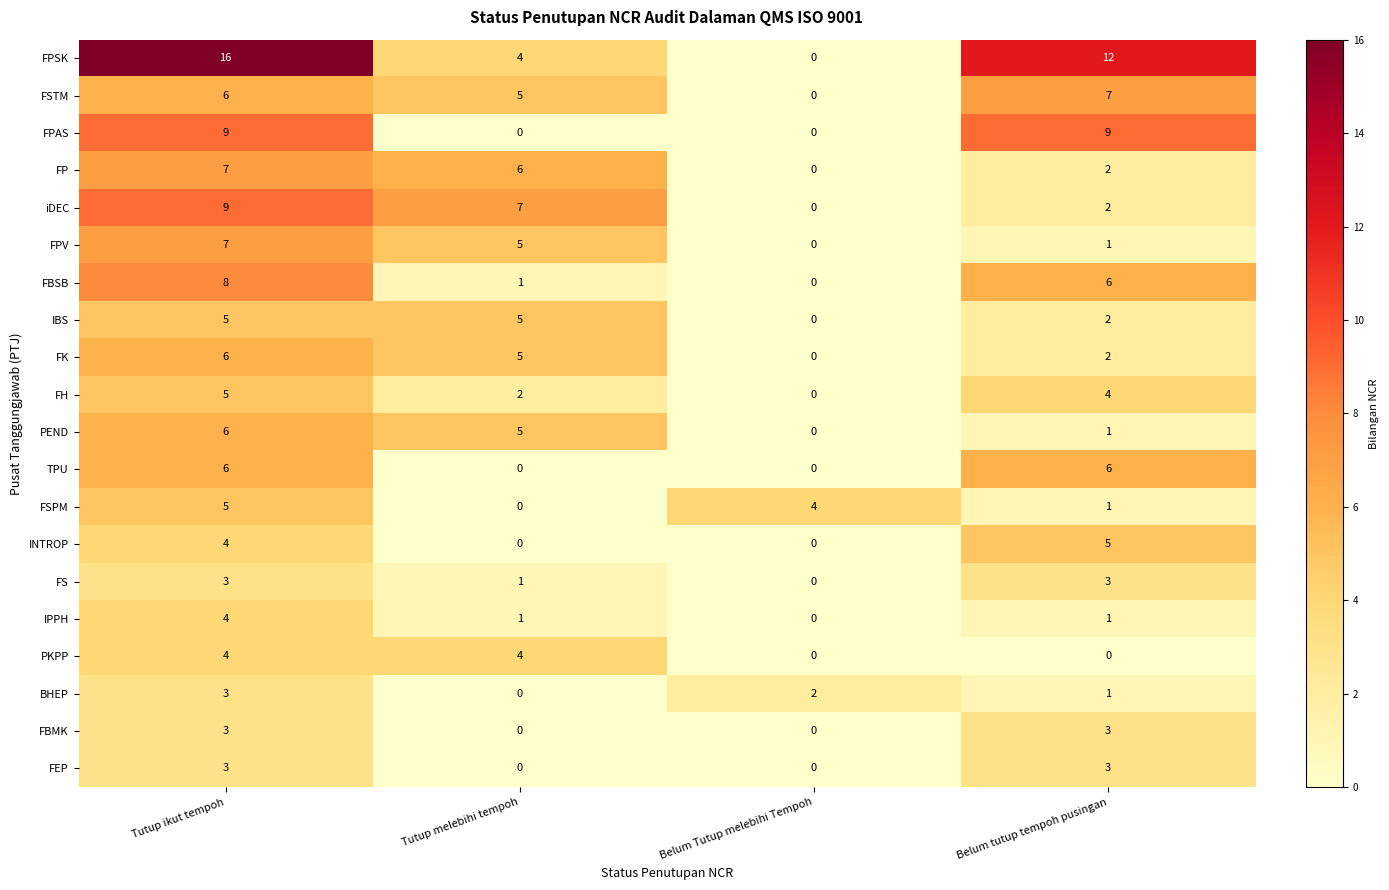

Rank the categories by FPSK value from lowest to highest.

Belum Tutup melebihi Tempoh, Tutup melebihi tempoh, Belum tutup tempoh pusingan, Tutup ikut tempoh